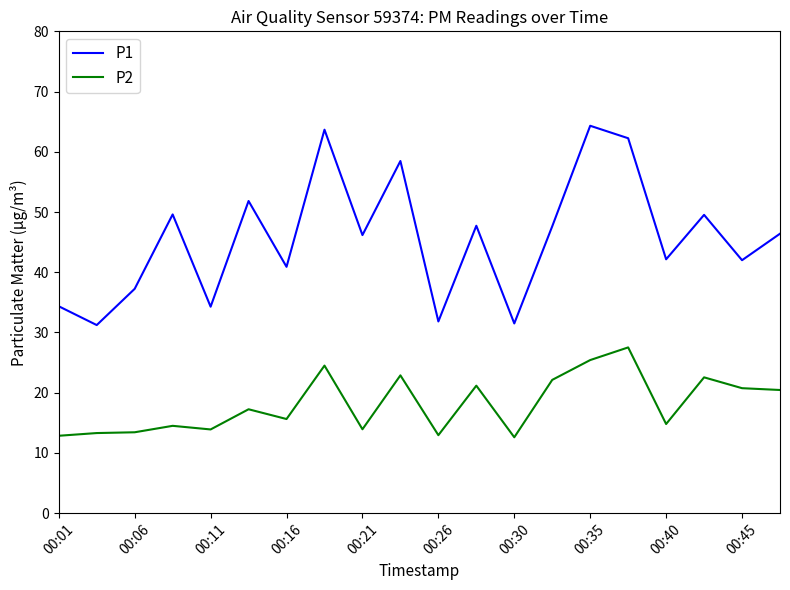

True or false: P2 and P1 intersect in this chart.

False